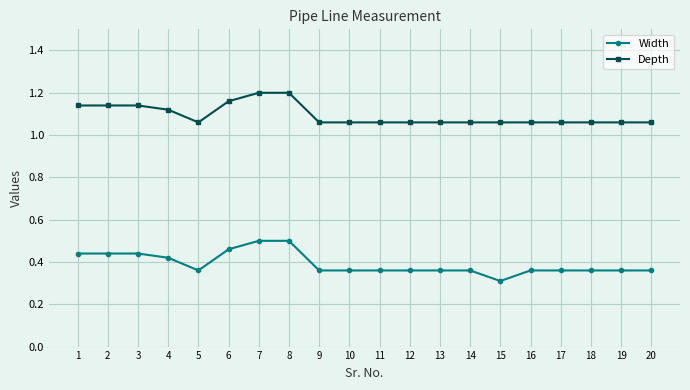

The Depth series shows 0.6 at 6. True or false?

False